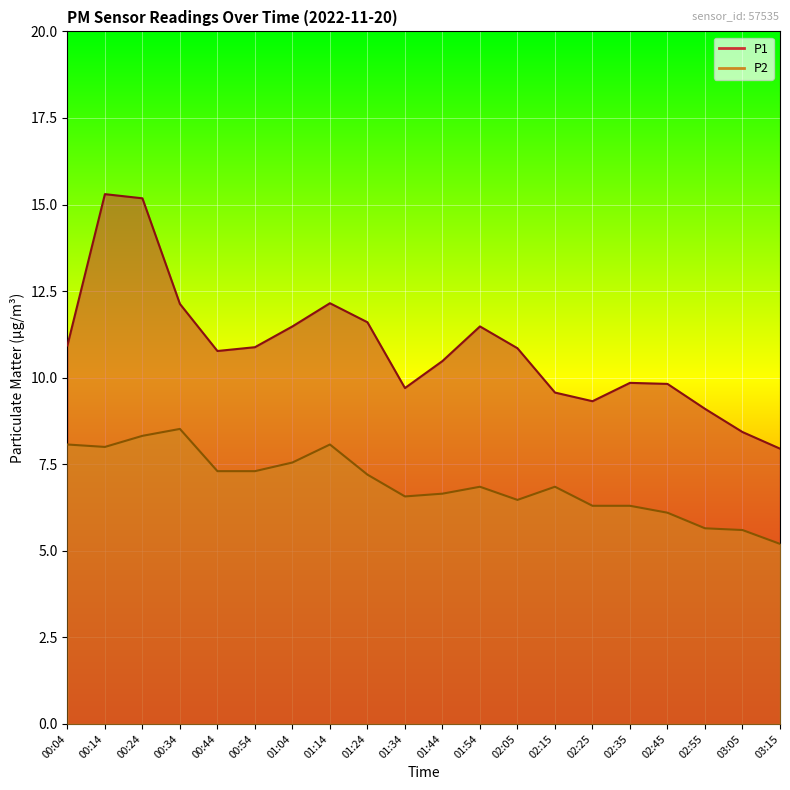

How many lines are shown in the chart?

2